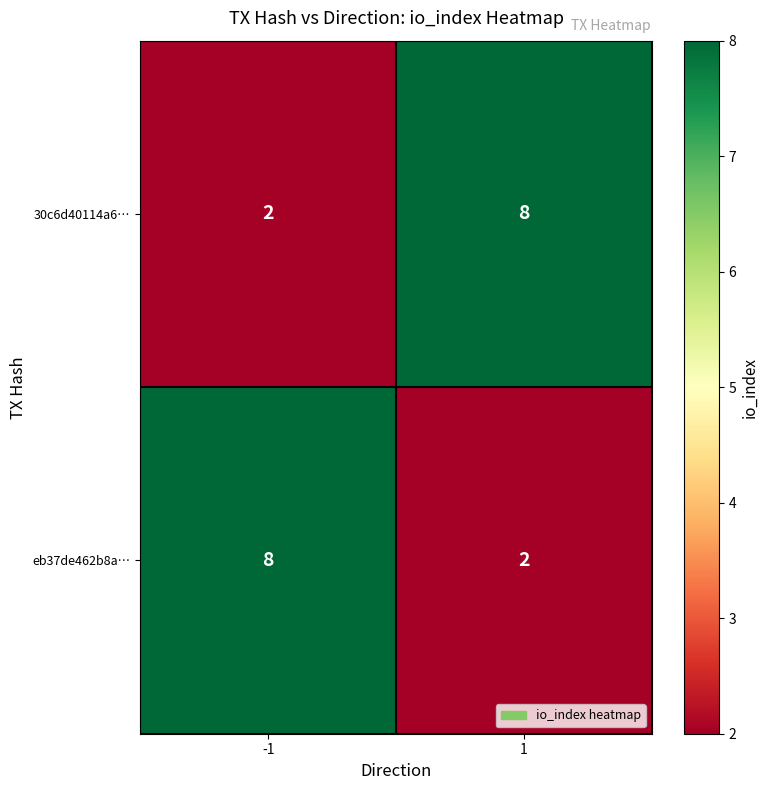

What is the difference between the eb37de462b8a… values at 1 and -1?

6